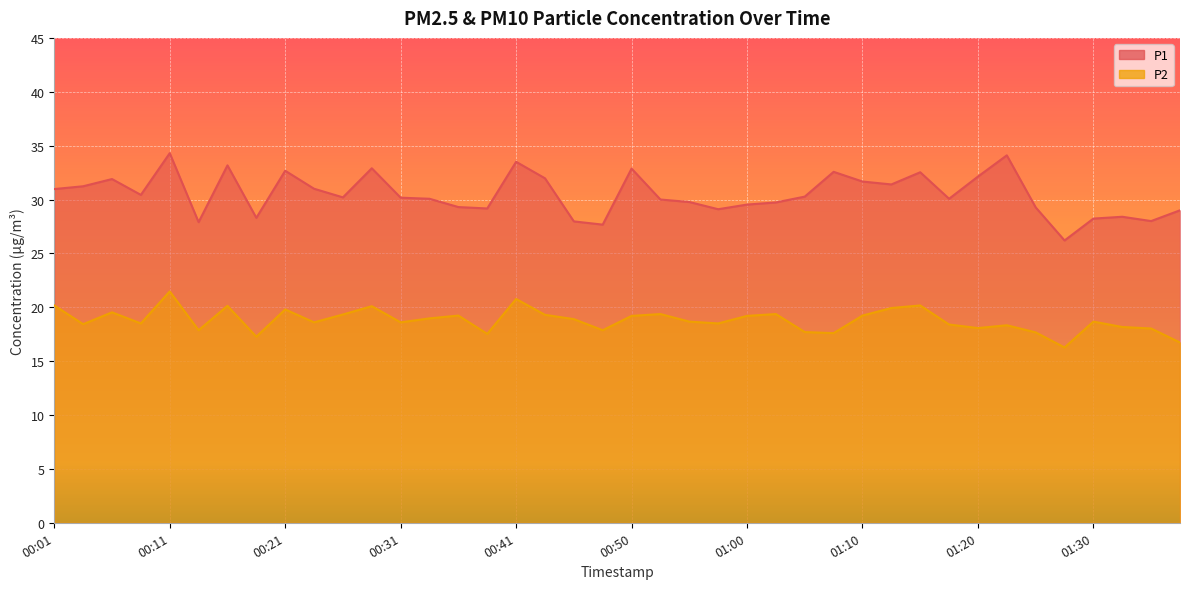

How many distinct data groups are displayed?

2